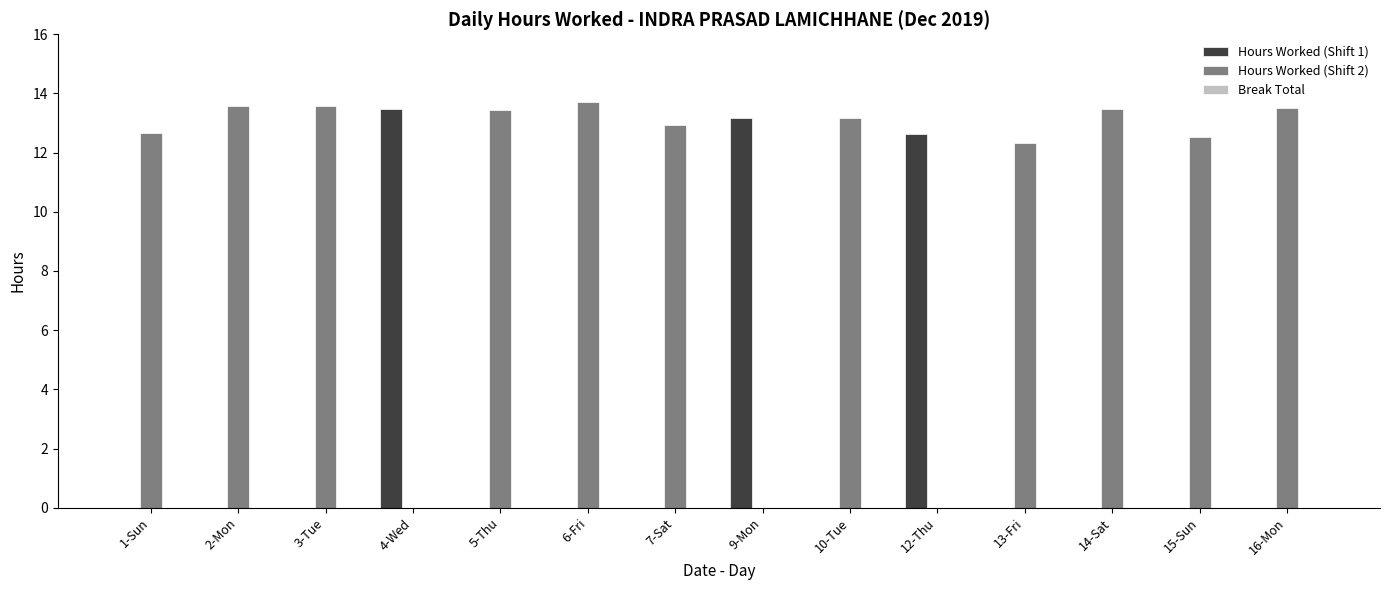

Is it true that Hours Worked (Shift 1) equals 0.0 at 3-Tue?

True